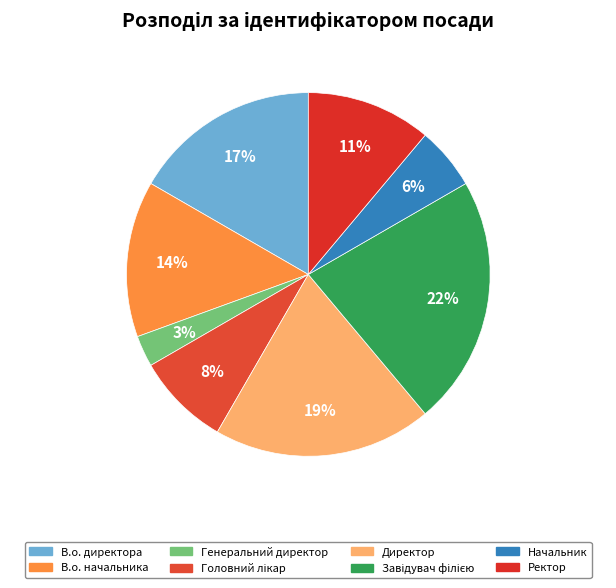

Is there any slice that represents more than half of the pie?

No